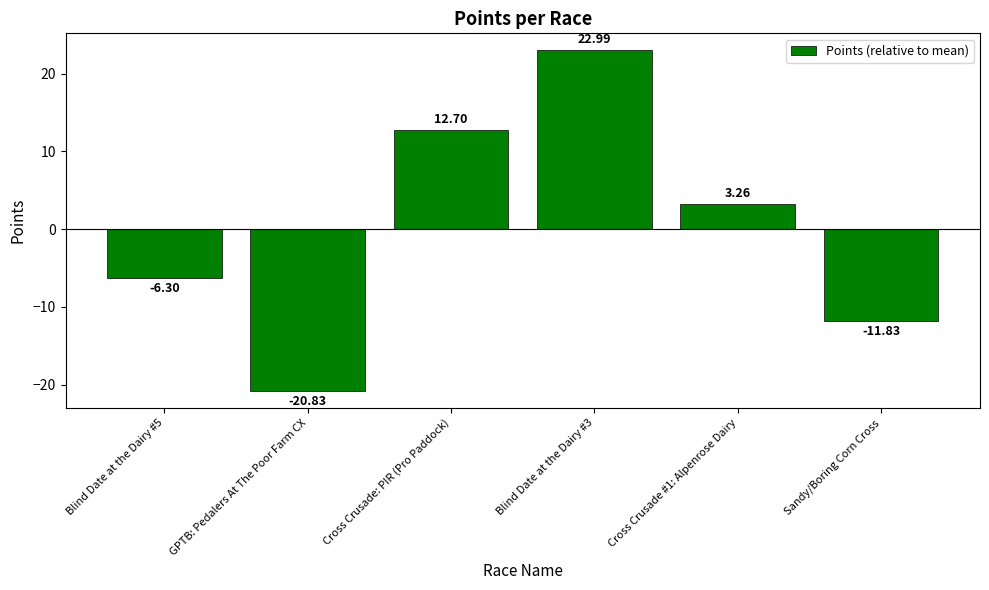

Which category has the lowest value across all series?

GPTB: Pedalers At The Poor Farm CX